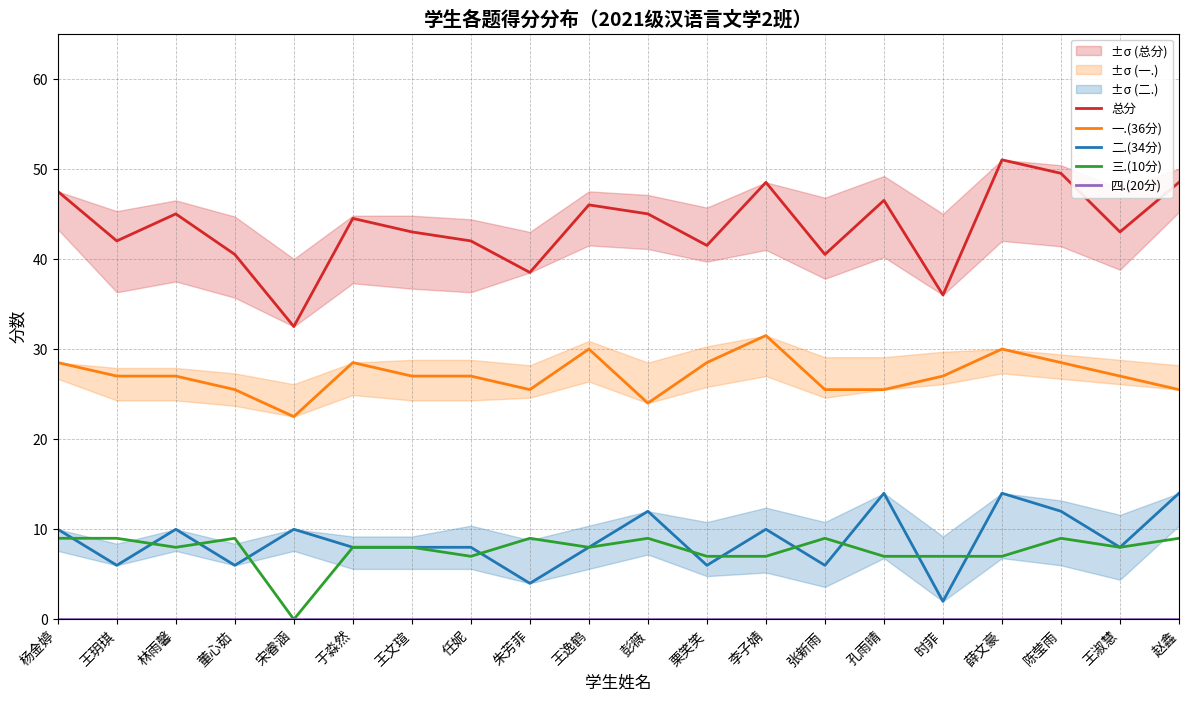

True or false: 三.(10分) and 四.(20分) cross at least once.

False